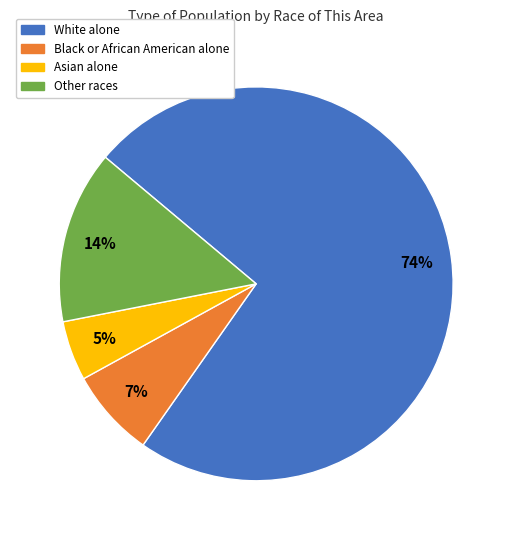

Which slice is the largest?

White alone